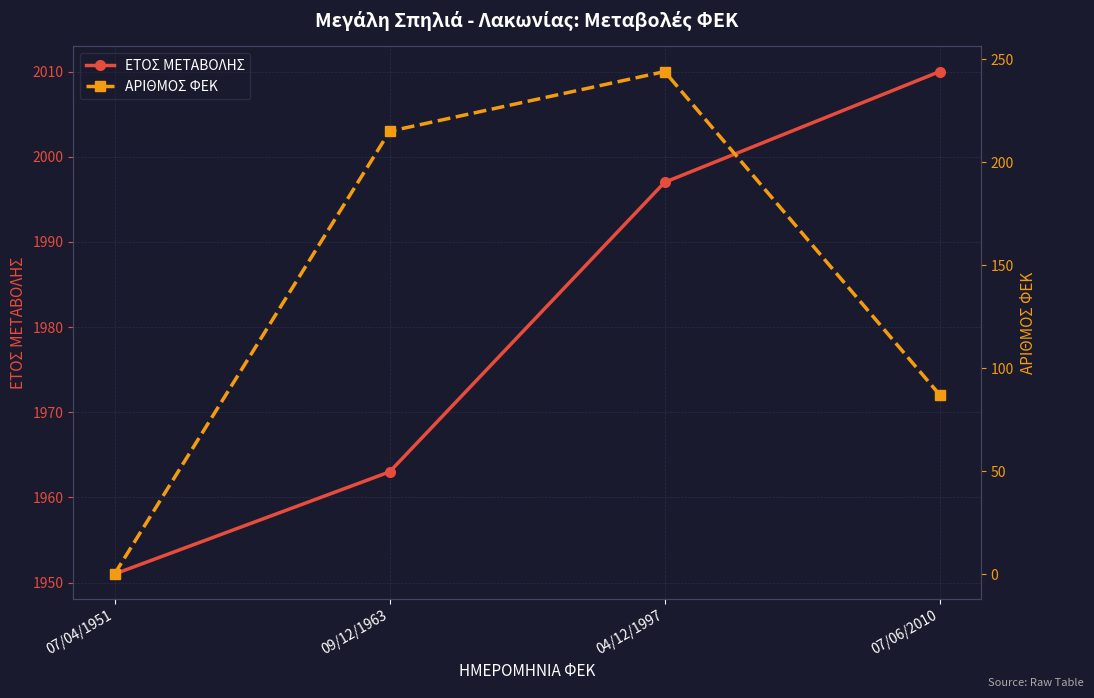

True or false: ΕΤΟΣ ΜΕΤΑΒΟΛΗΣ and ΑΡΙΘΜΟΣ ΦΕΚ cross at least once.

False